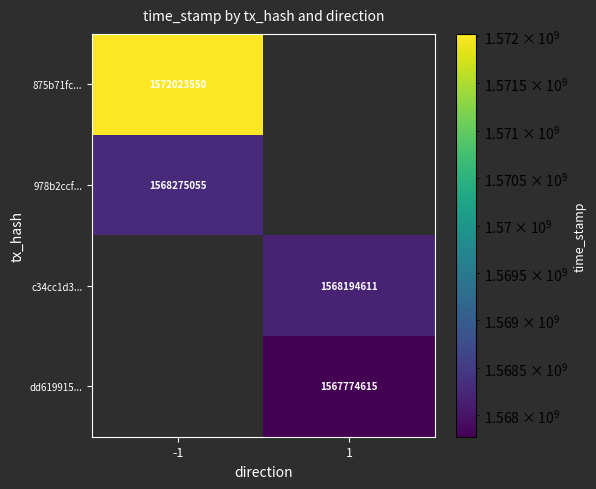

The dd619915... series shows 1567774615 at 1. True or false?

True